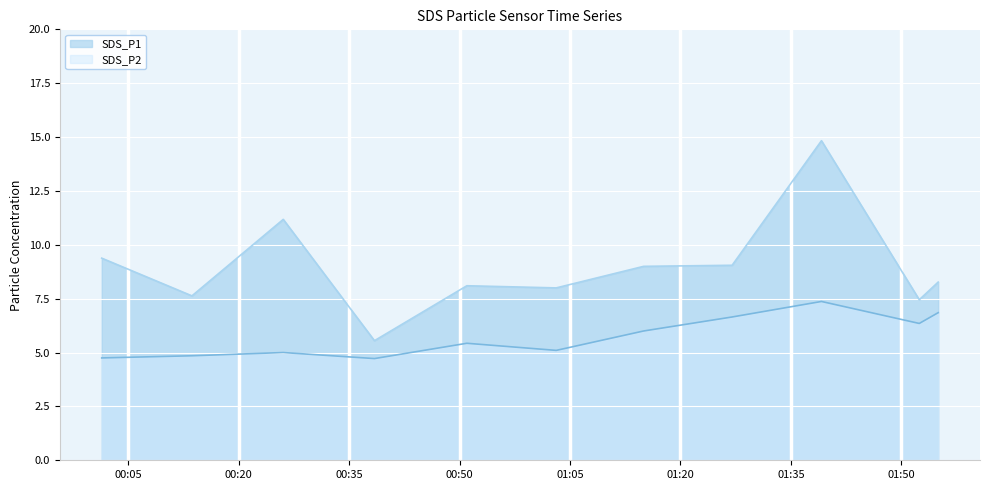

True or false: SDS_P2 and SDS_P1 intersect in this chart.

False